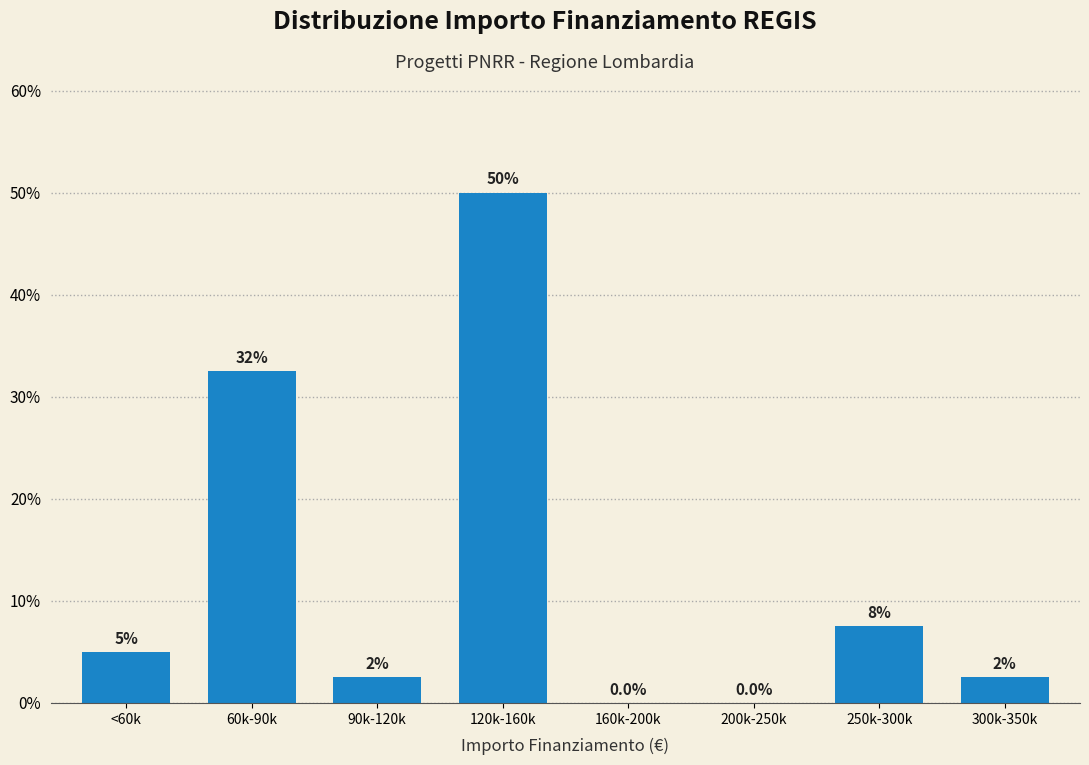

Reading left to right, what are all the values shown in this chart?

<60k=5.0	60k-90k=32.5	90k-120k=2.5	120k-160k=50.0	160k-200k=0.0	200k-250k=0.0	250k-300k=7.5	300k-350k=2.5